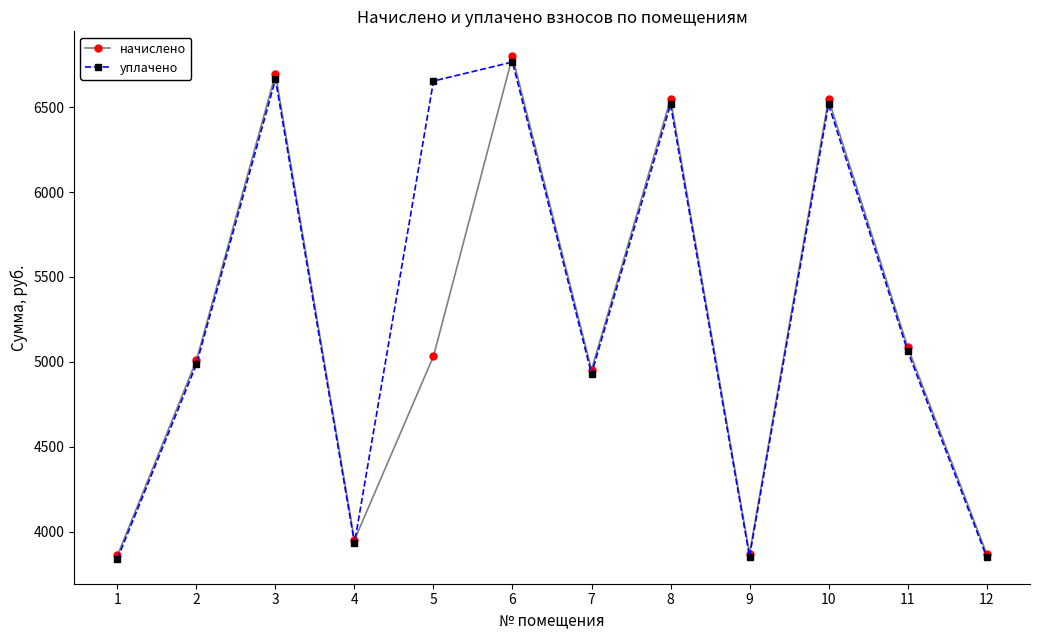

What is the difference between the maximum and second lowest values in the начислено series?

2926.7